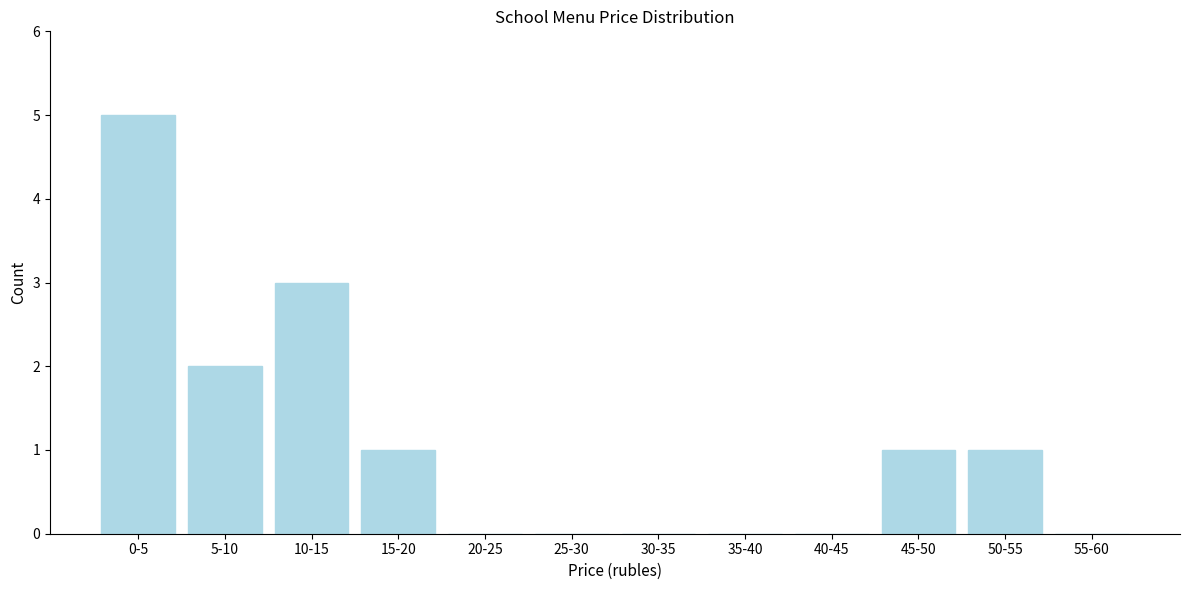

Reading left to right, transcribe all the data shown in this chart.

0-5=5	5-10=2	10-15=3	15-20=1	20-25=0	25-30=0	30-35=0	35-40=0	40-45=0	45-50=1	50-55=1	55-60=0